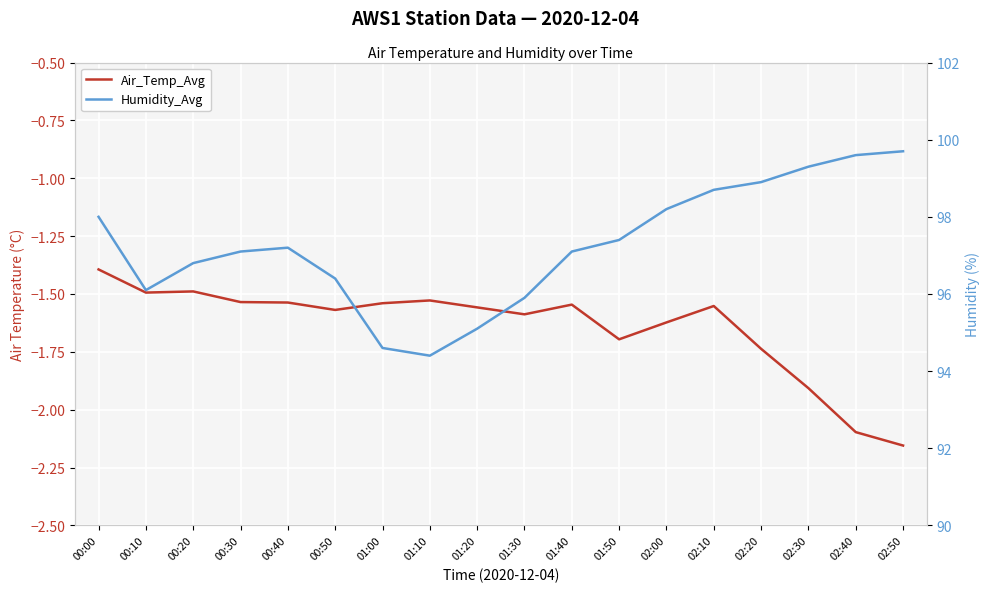

What is the label of the 9th point from the right?

01:30